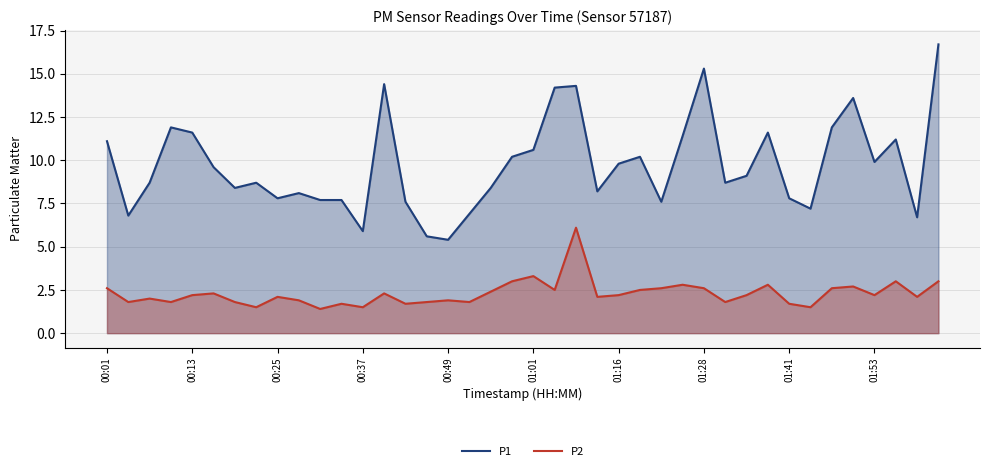

True or false: P2 and P1 cross at least once.

False